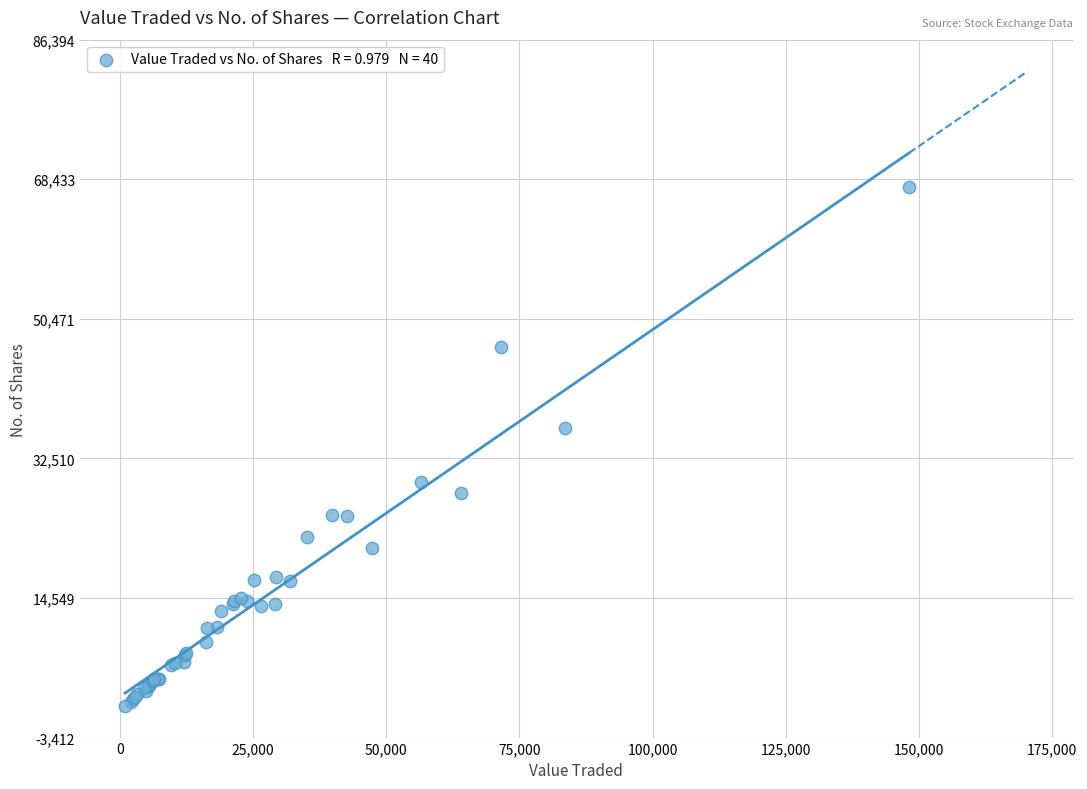

What Y value in the scatter plot is closest to 34076?

36448